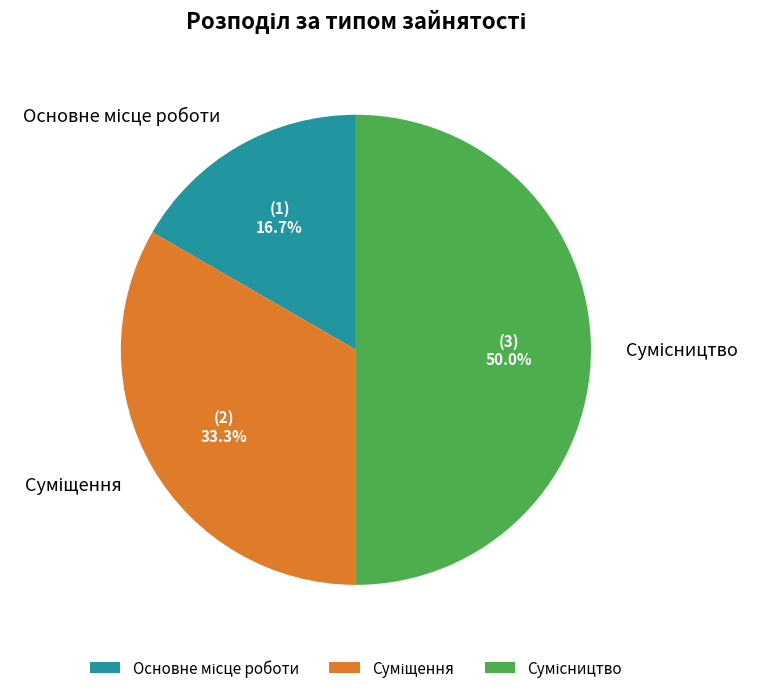

What is the largest slice in the pie chart?

Сумісництво